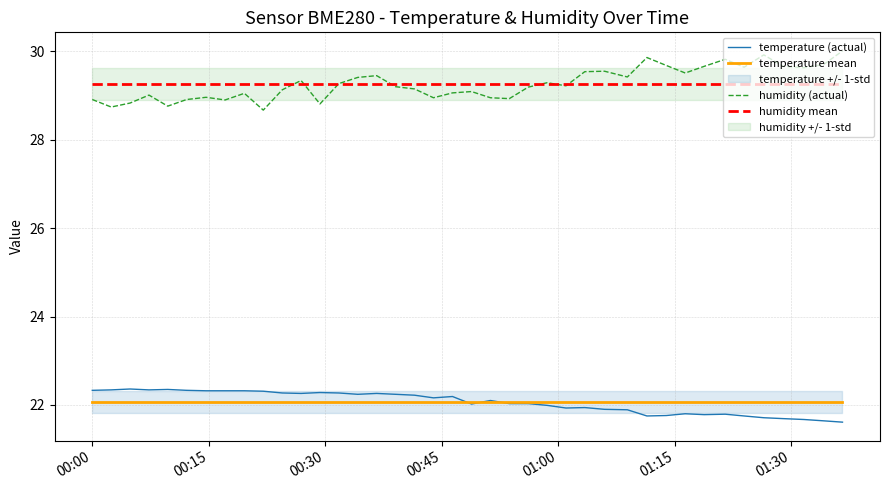

True or false: temperature (actual) and humidity mean intersect in this chart.

False